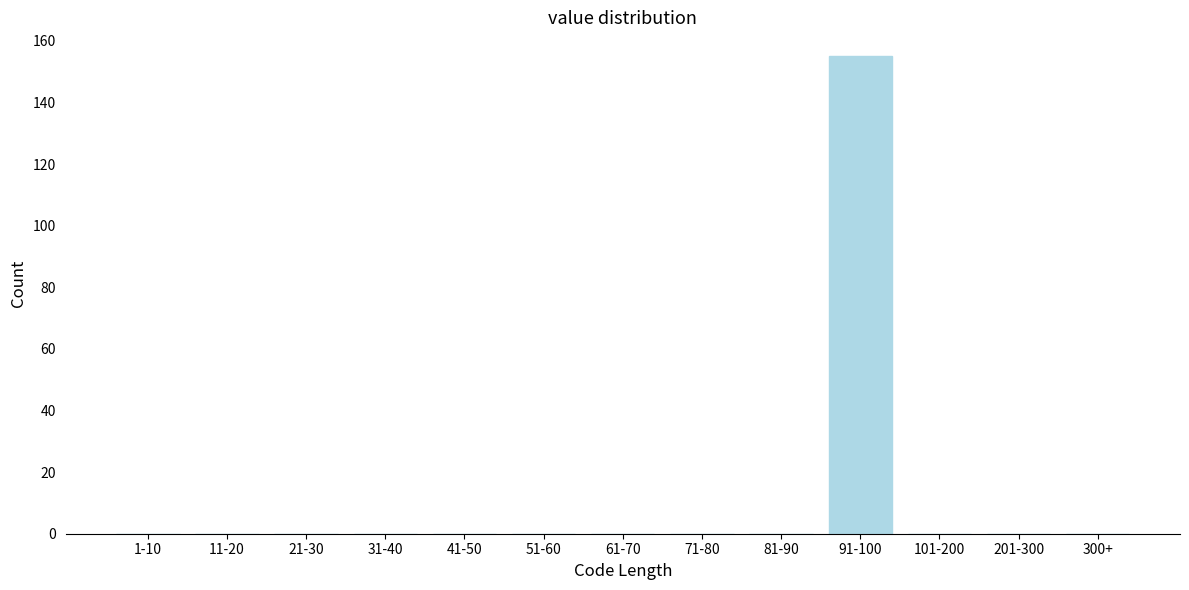

Reading left to right, transcribe all the data shown in this chart.

1-10=0	11-20=0	21-30=0	31-40=0	41-50=0	51-60=0	61-70=0	71-80=0	81-90=0	91-100=155	101-200=0	201-300=0	300+=0